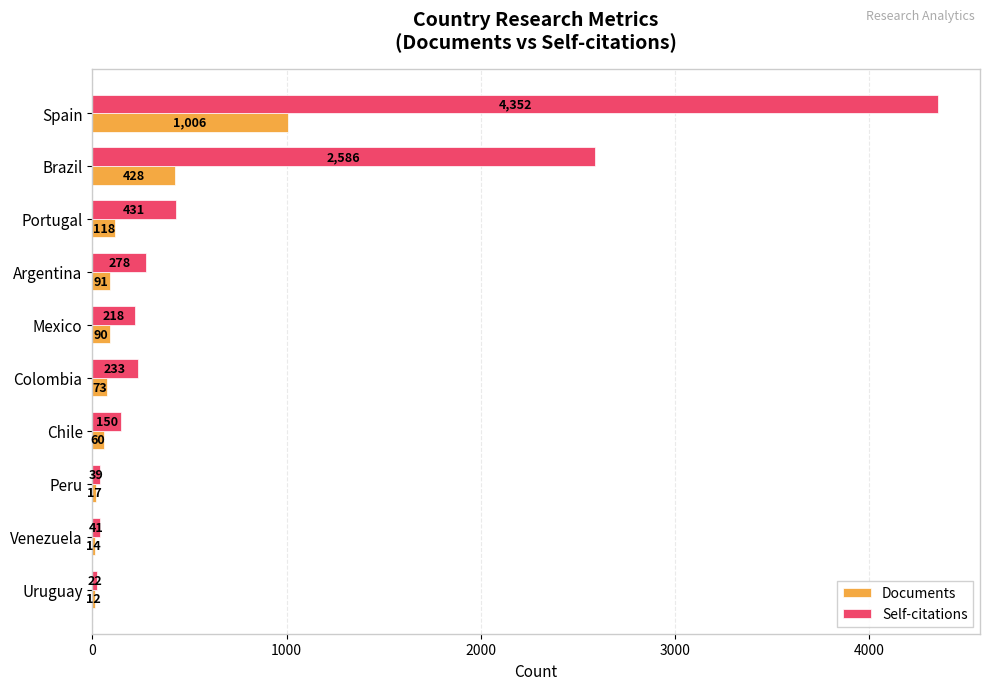

Which series has the largest total across all categories?

Self-citations